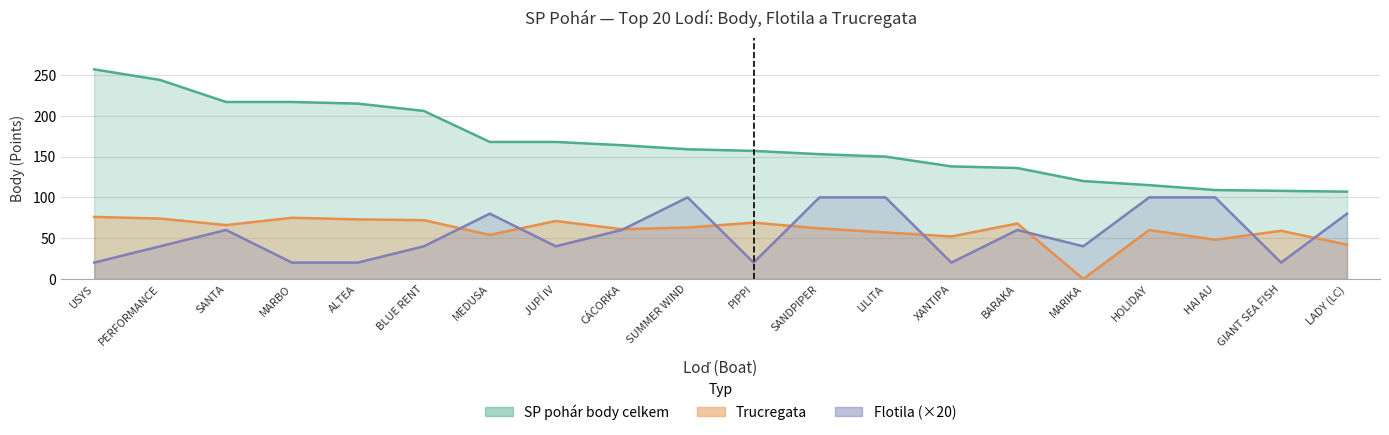

What is the value of the Trucregata point at the 12th from the left?

62